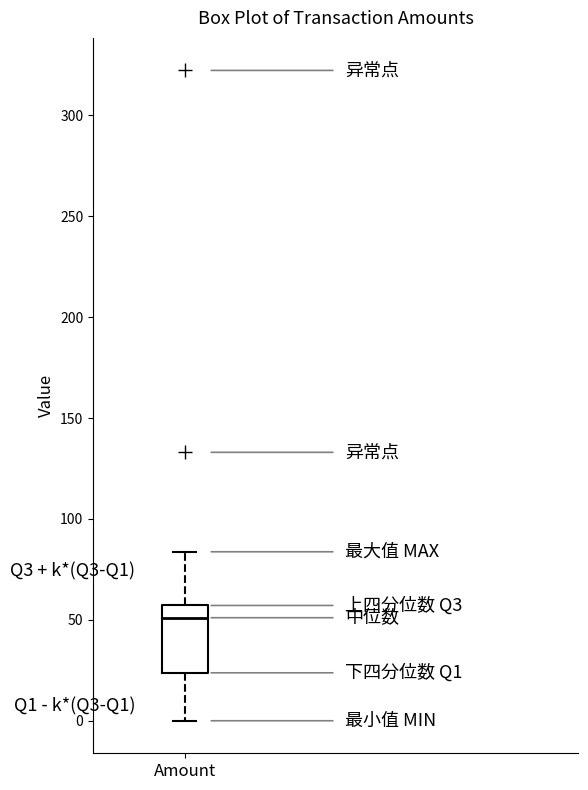

Read this box plot against the y-axis: the position of the median line, the range covered by the box, and the ends of both whiskers. The values are not printed on the chart, so give them approximately, as read against the axis.

median 50, box 25 to 55, whiskers 0 to 85